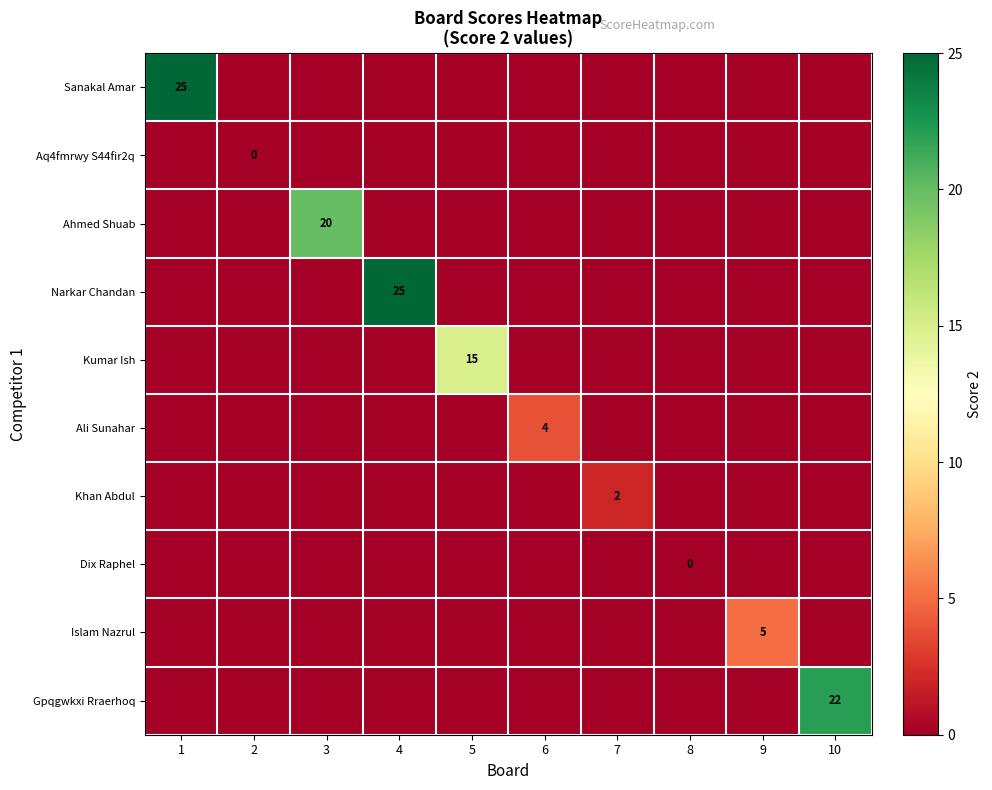

True or false: Sanakal Amar has a value of 7 at 1.

False